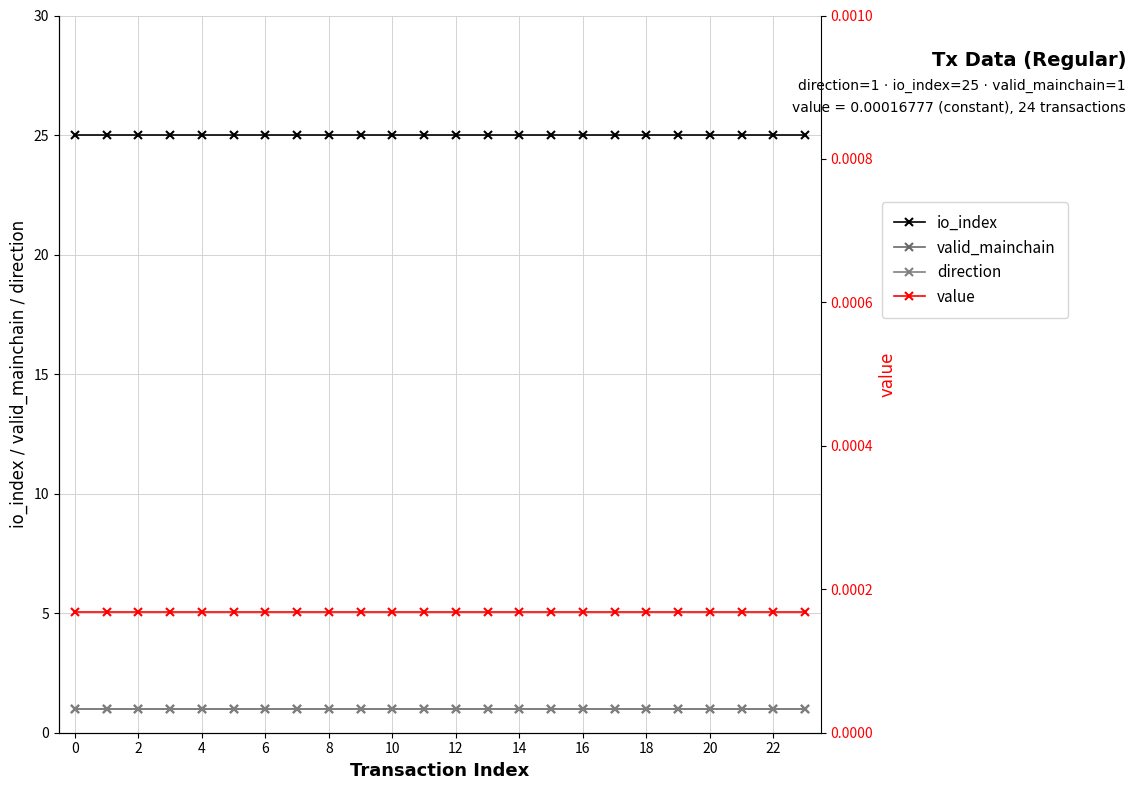

The valid_mainchain series shows 1.8 at 14. True or false?

False